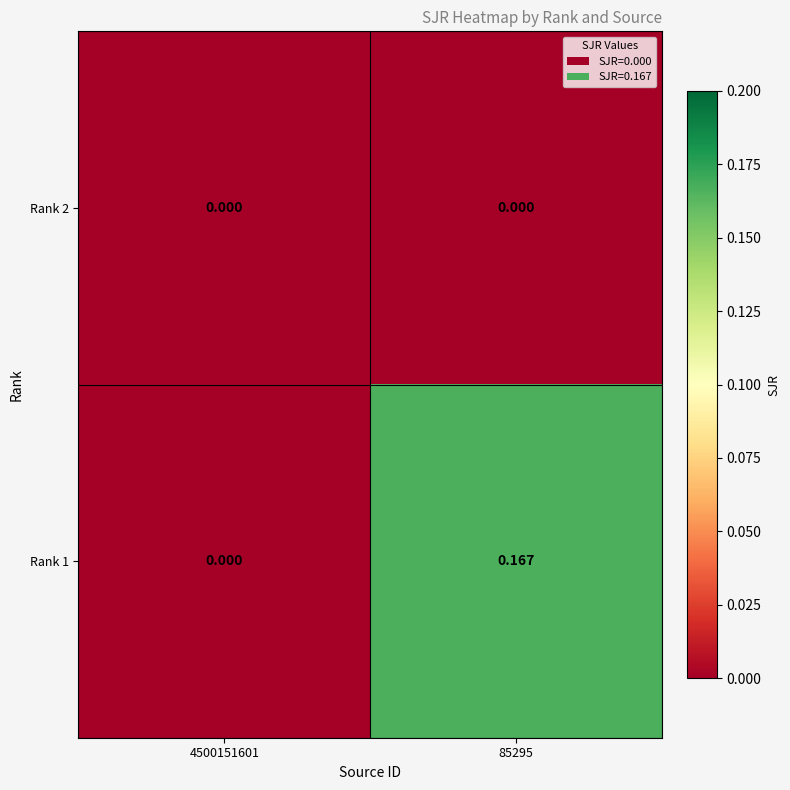

At which category is the sum across all series the highest?

85295